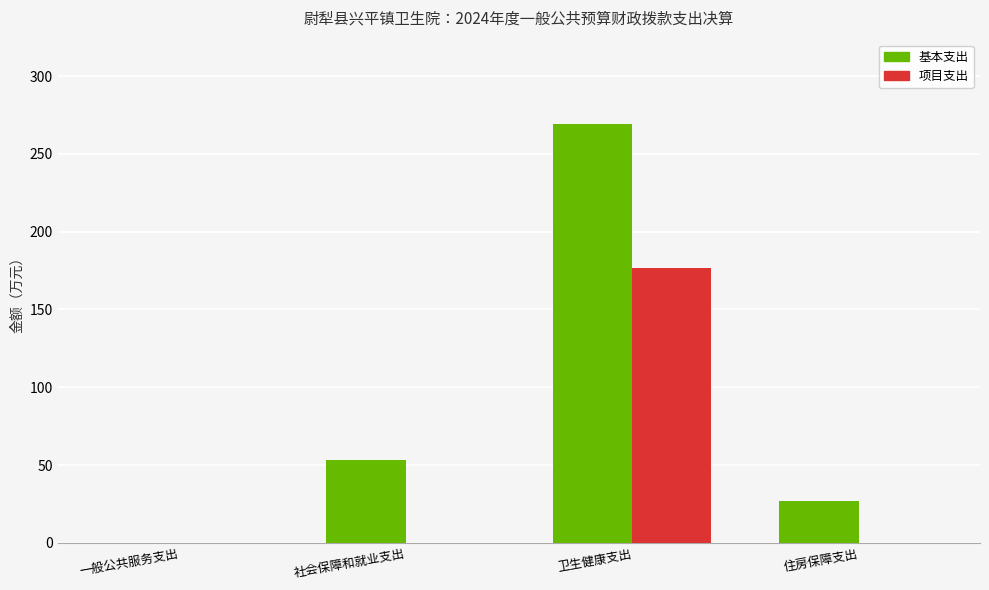

Where is 基本支出 nearest to the value 134?

社会保障和就业支出